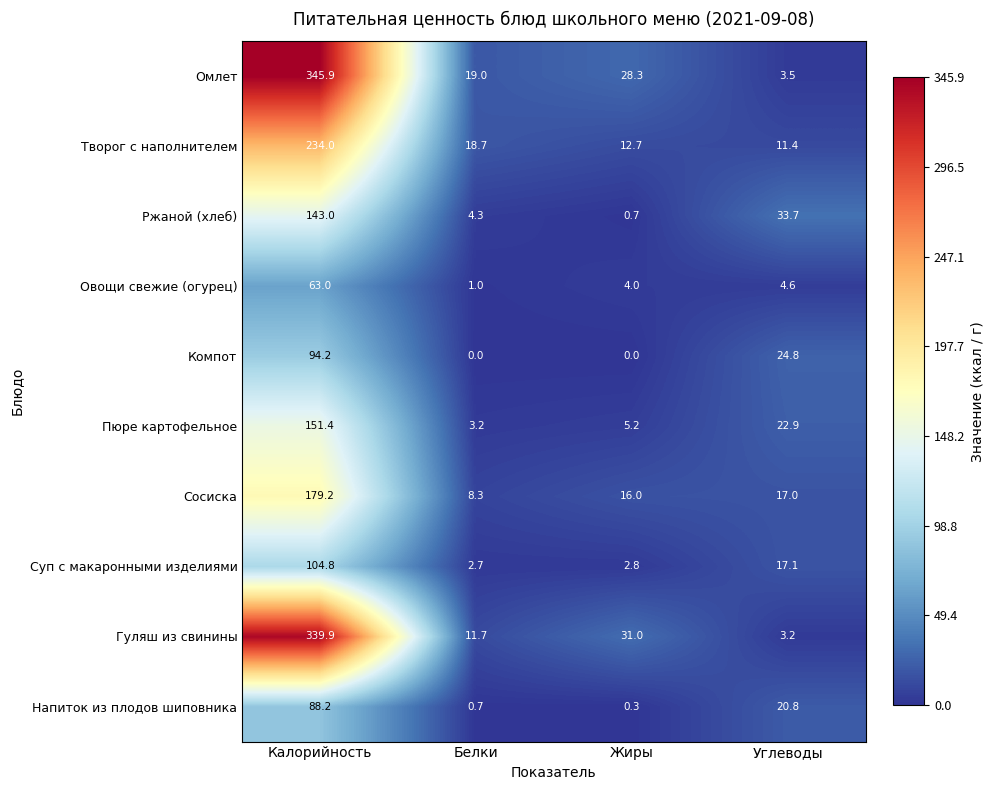

How many categories are shown in the chart?

4